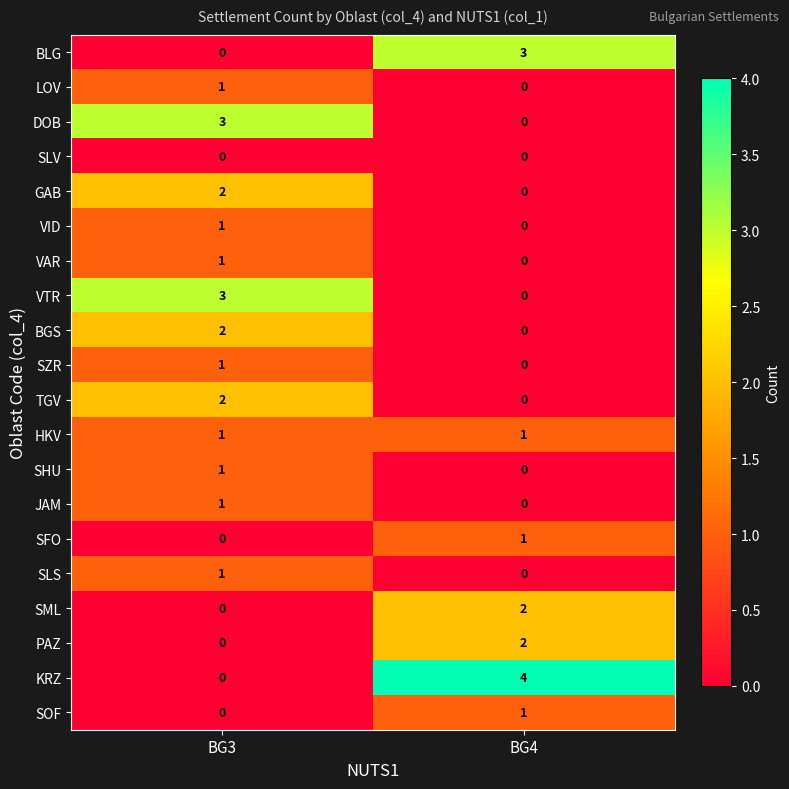

True or false: VAR has a value of 1 at BG3.

True